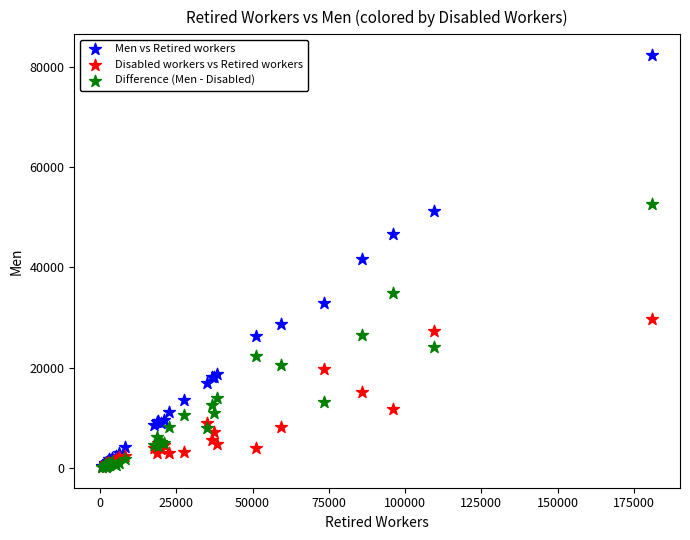

What are all the series names shown in the legend?

Men vs Retired workers, Disabled workers vs Retired workers, Difference (Men - Disabled)